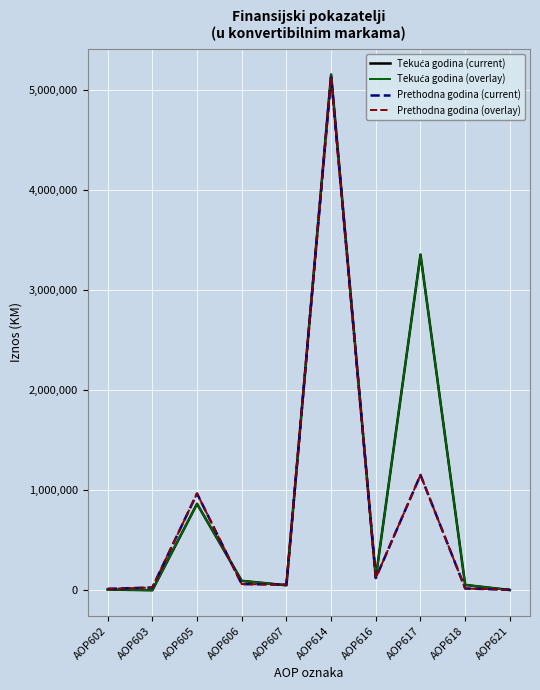

The value of Prethodna godina (overlay) at AOP602 is 13807. True or false?

True